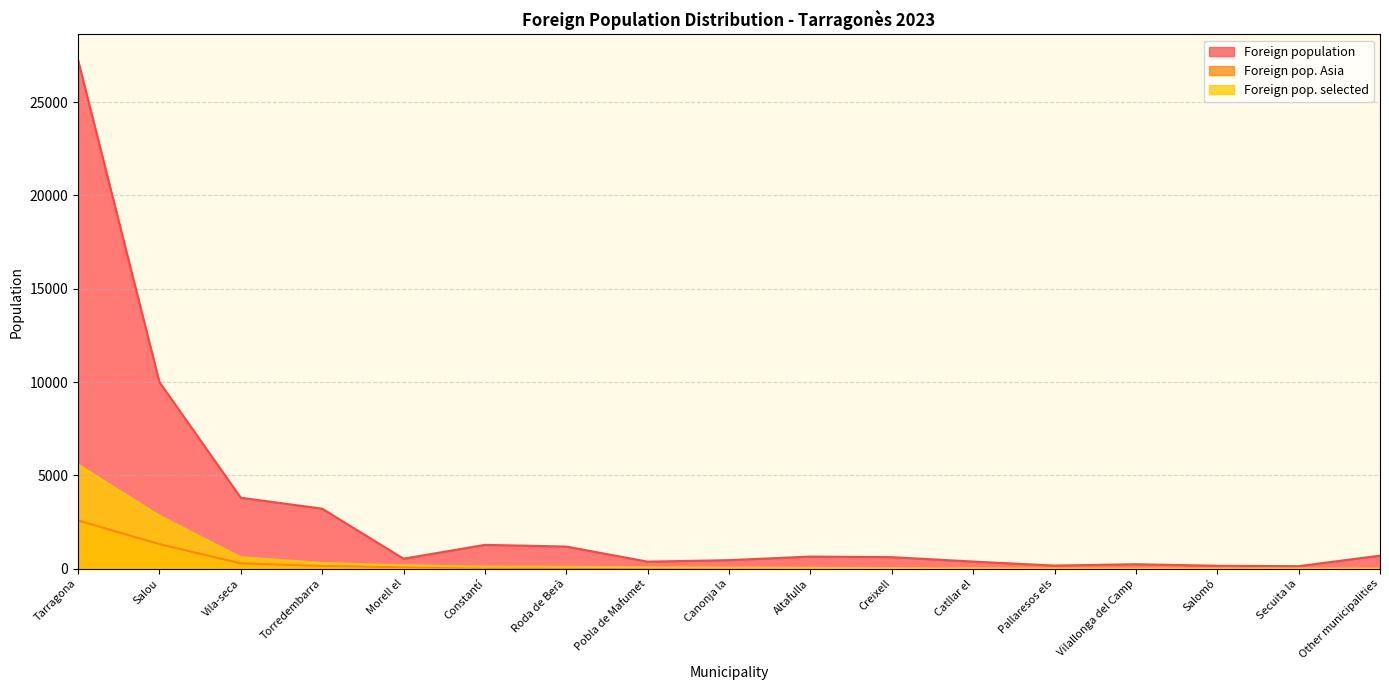

Rank the series by their maximum value, from highest to lowest.

Foreign population, Foreign pop. selected, Foreign pop. Asia